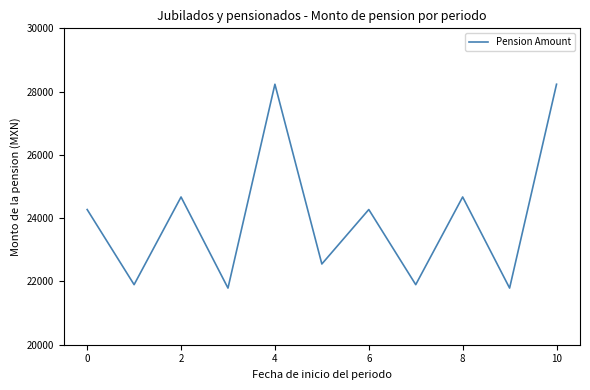

What is the smallest value displayed?

21790.1